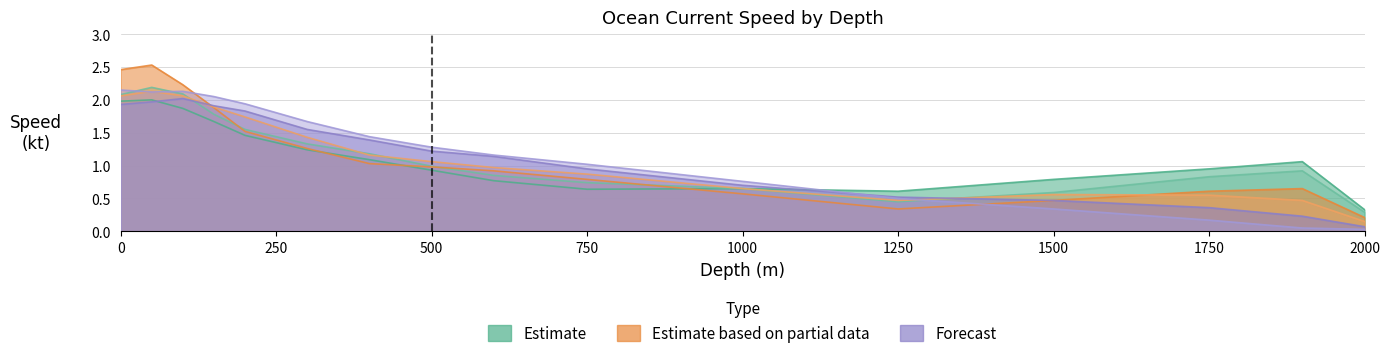

True or false: 2018.12.17 and 2018.12.21 intersect in this chart.

True